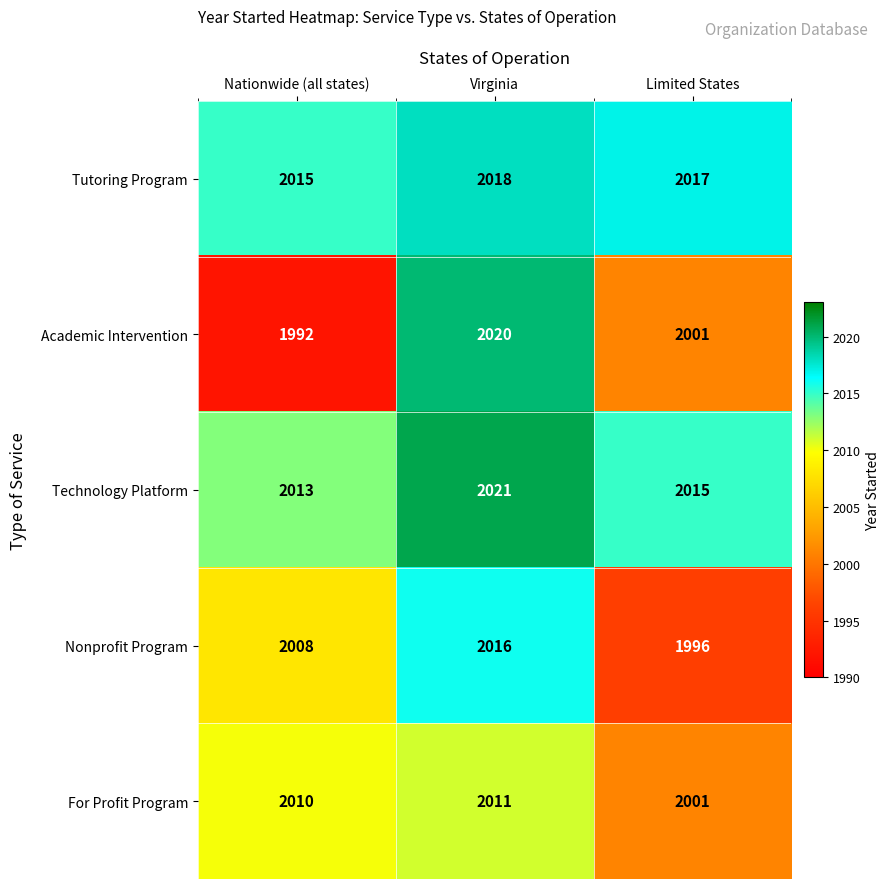

How many values in the Tutoring Program series are below 2017?

1